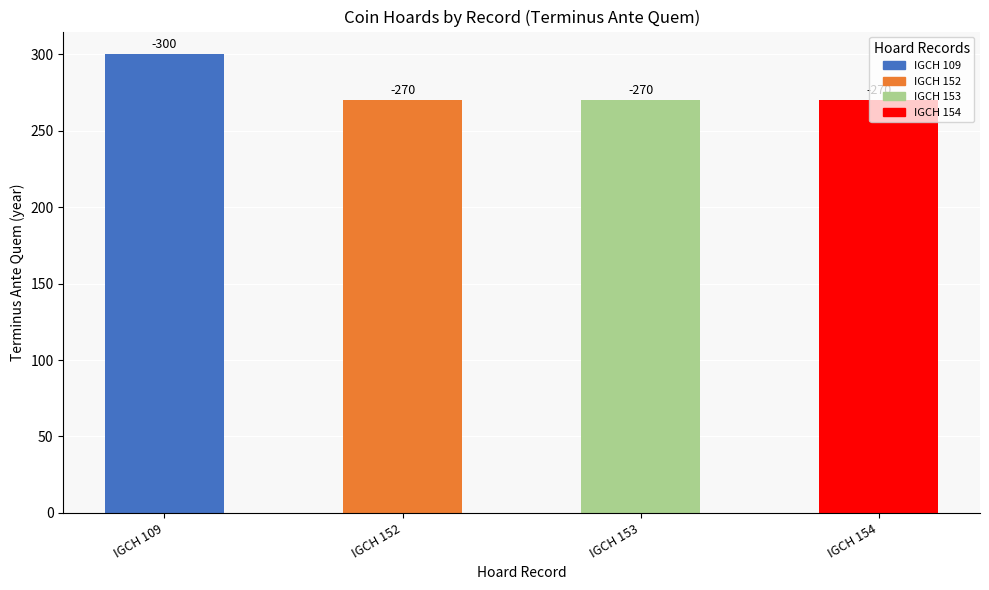

Reading left to right, what are all the values shown in this chart?

IGCH 109=300	IGCH 152=270	IGCH 153=270	IGCH 154=270